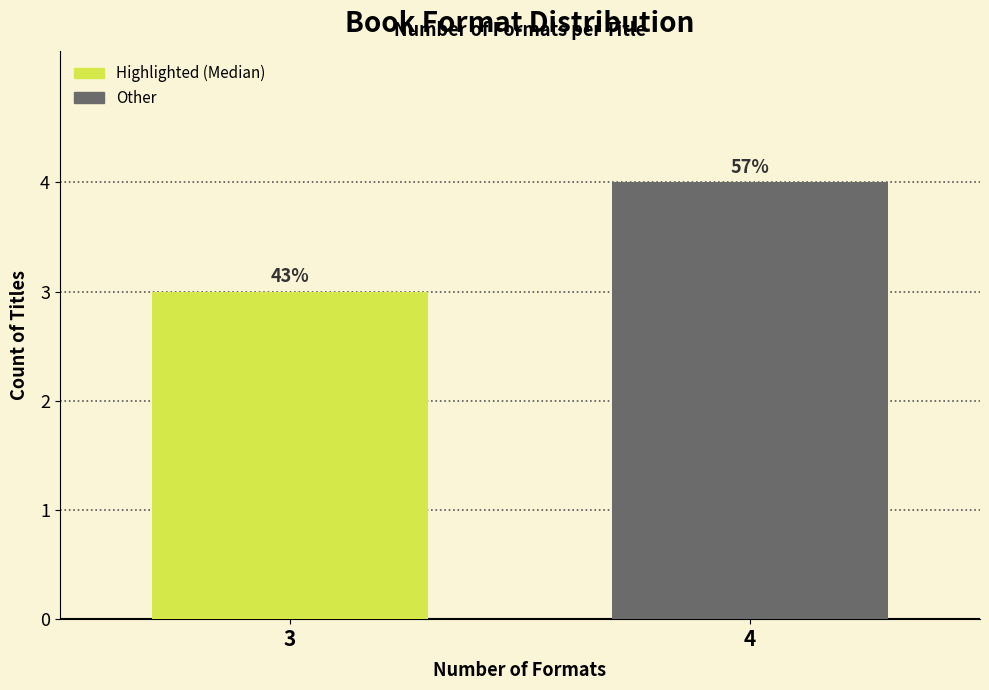

Does the chart contain any negative values?

No